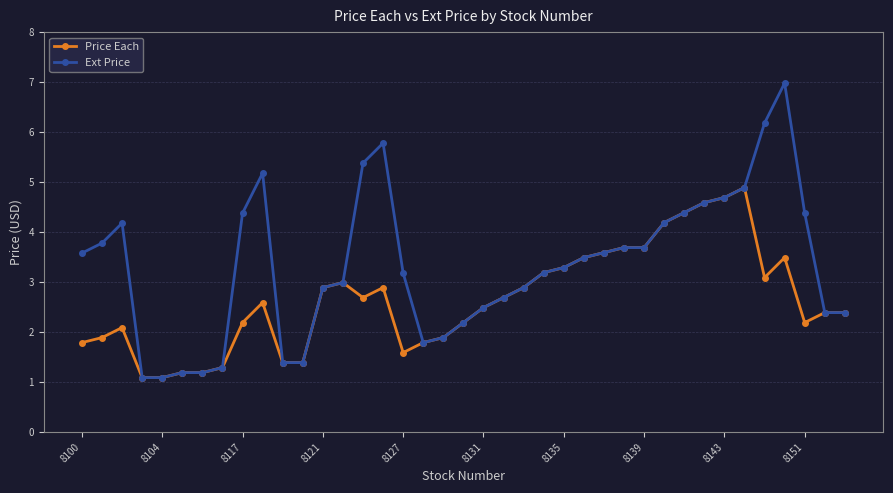

Count the number of categories in the chart.

39